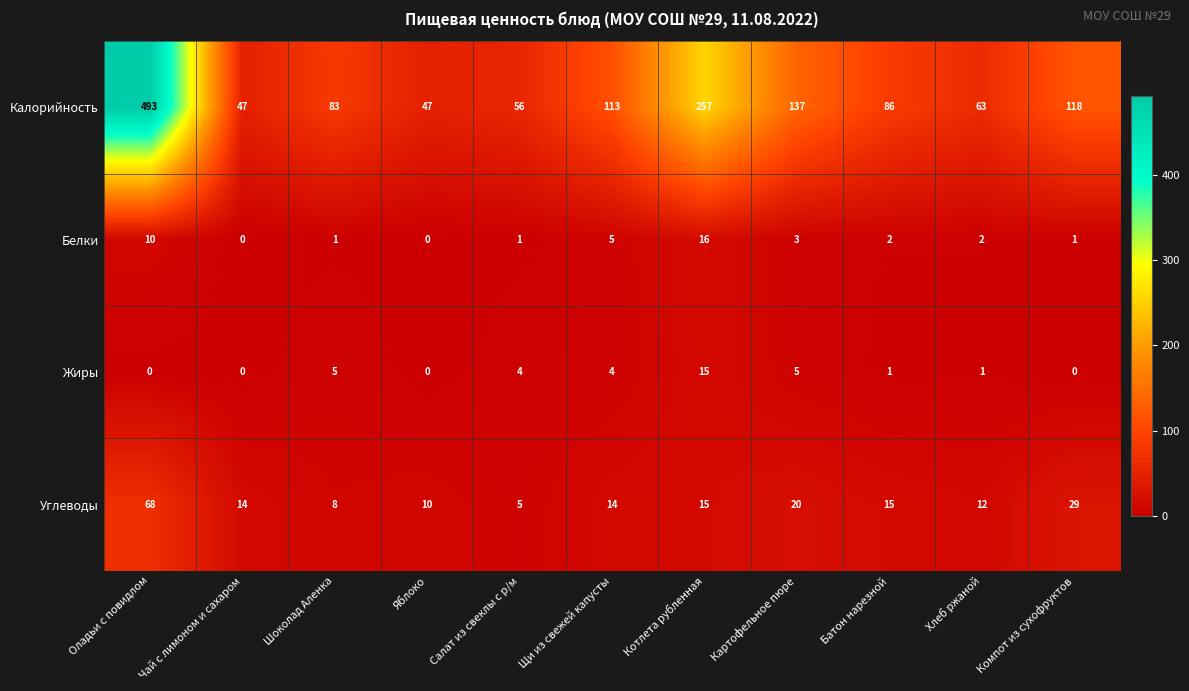

The Углеводы series shows 14 at Щи из свежей капусты. True or false?

True